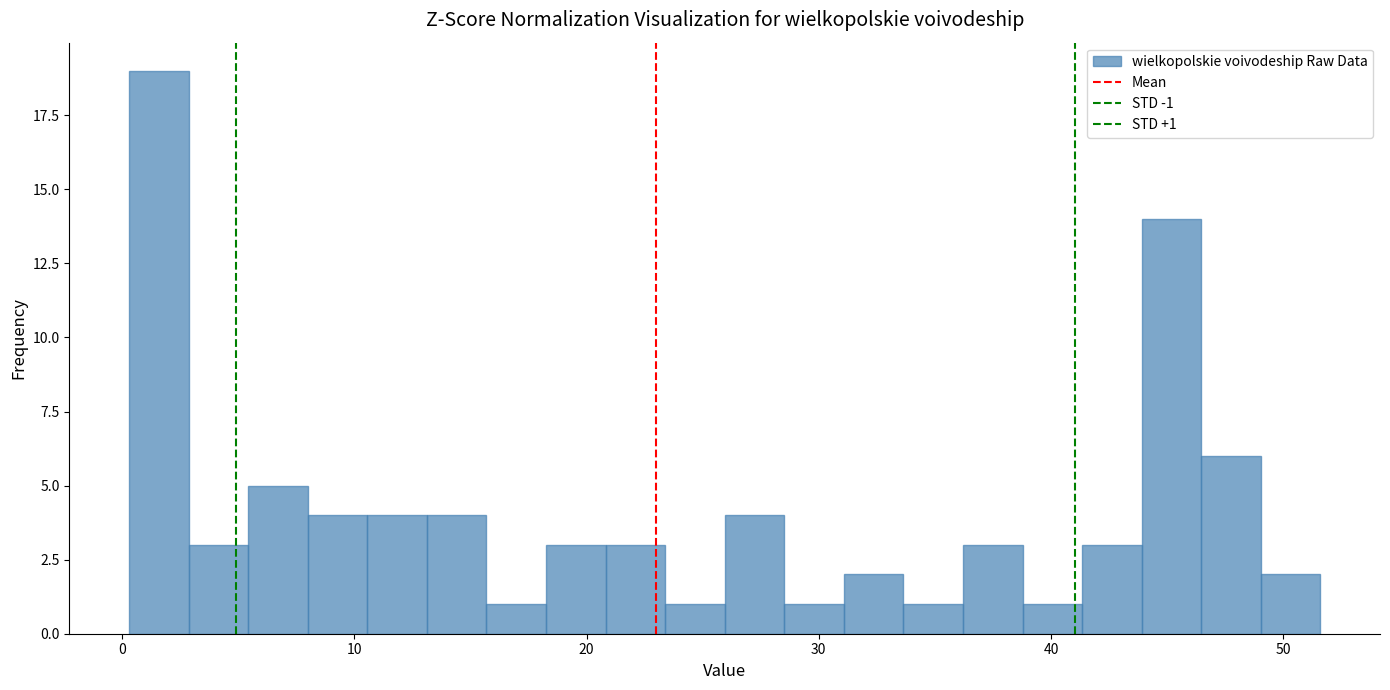

Around what value on the x-axis is the tallest bar? Give the approximate position of its centre, as read against the axis.

2